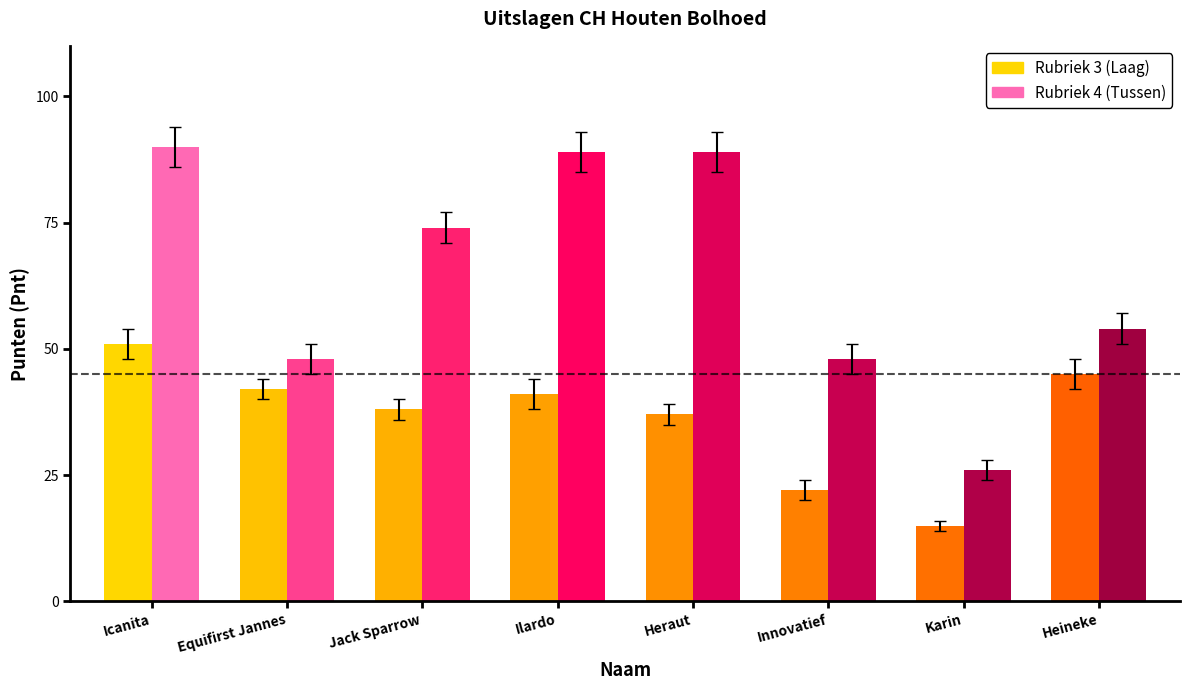

Reading left to right, list all the values displayed in this chart.

Rubriek 3 (Laag): Icanita=51	Equifirst Jannes=42	Jack Sparrow=38	Ilardo=41	Heraut=37	Innovatief=22	Karin=15	Heineke=45
Rubriek 4 (Tussen): Icanita=90	Equifirst Jannes=48	Jack Sparrow=74	Ilardo=89	Heraut=89	Innovatief=48	Karin=26	Heineke=54